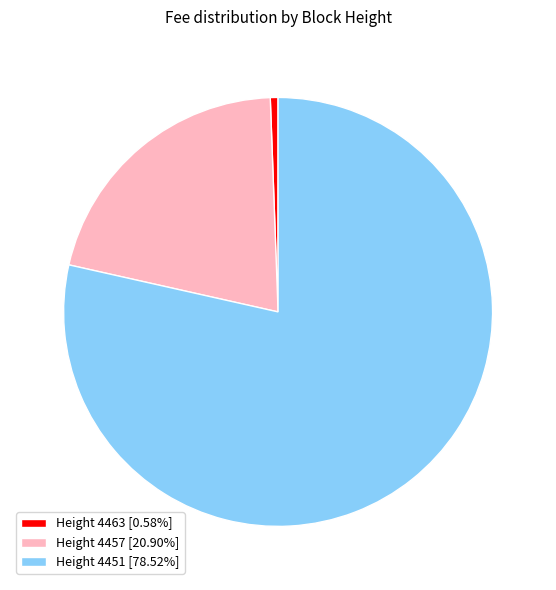

Is there any slice that represents more than half of the pie?

Yes